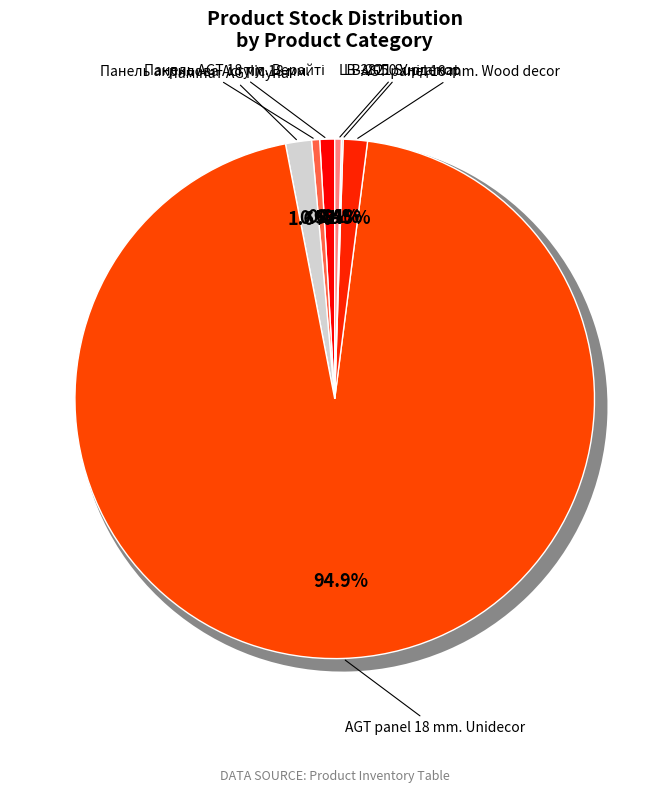

What is the change in value from Ламінат AGT Луна to LB-2050 Унідекор?

-96